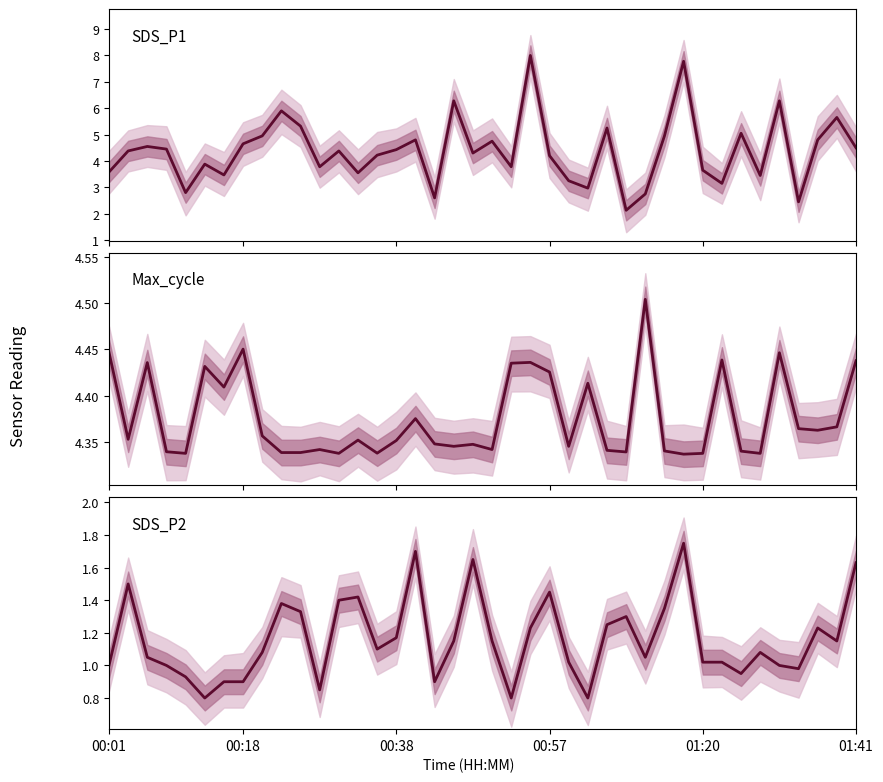

True or false: SDS_P2 and SDS_P1 intersect in this chart.

False